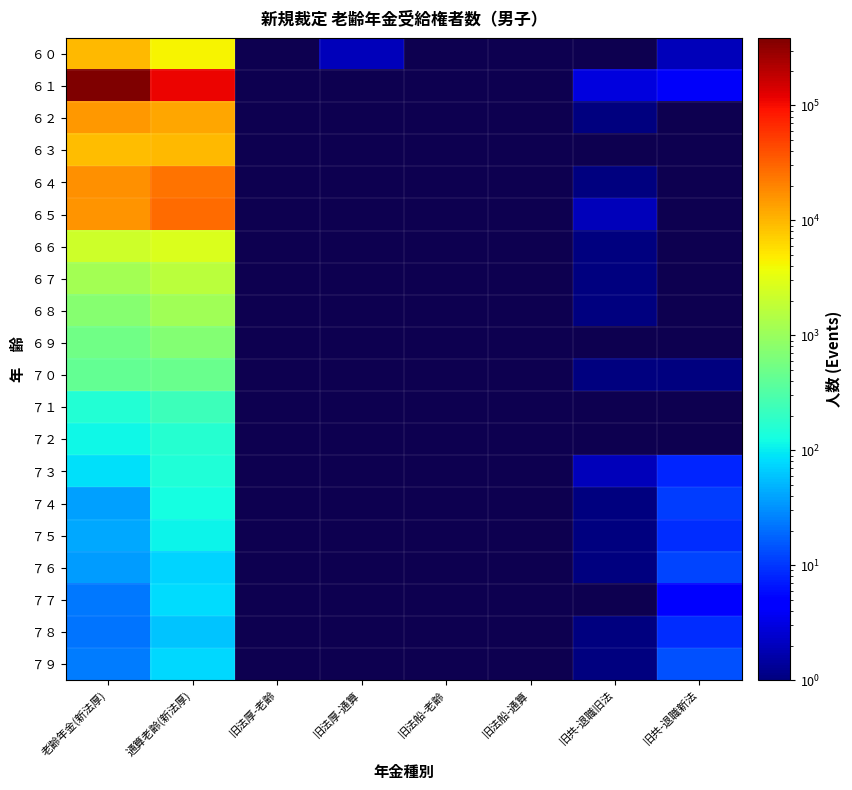

At which category does the chart reach its peak across all series?

老齢年金(新法厚)